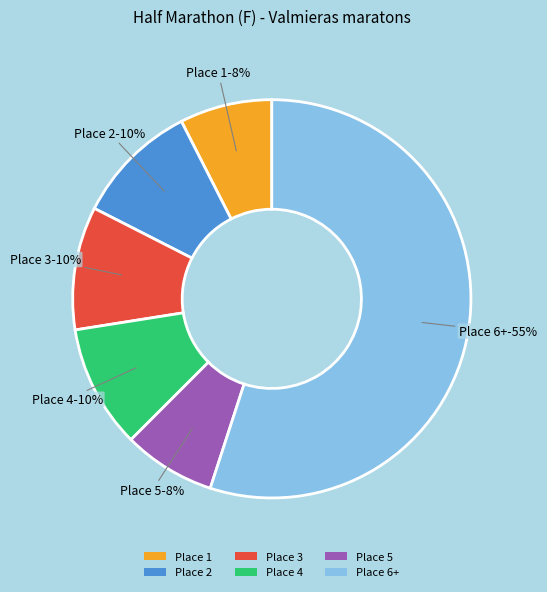

Is the sum of Place 4 and Place 1 greater than half?

No